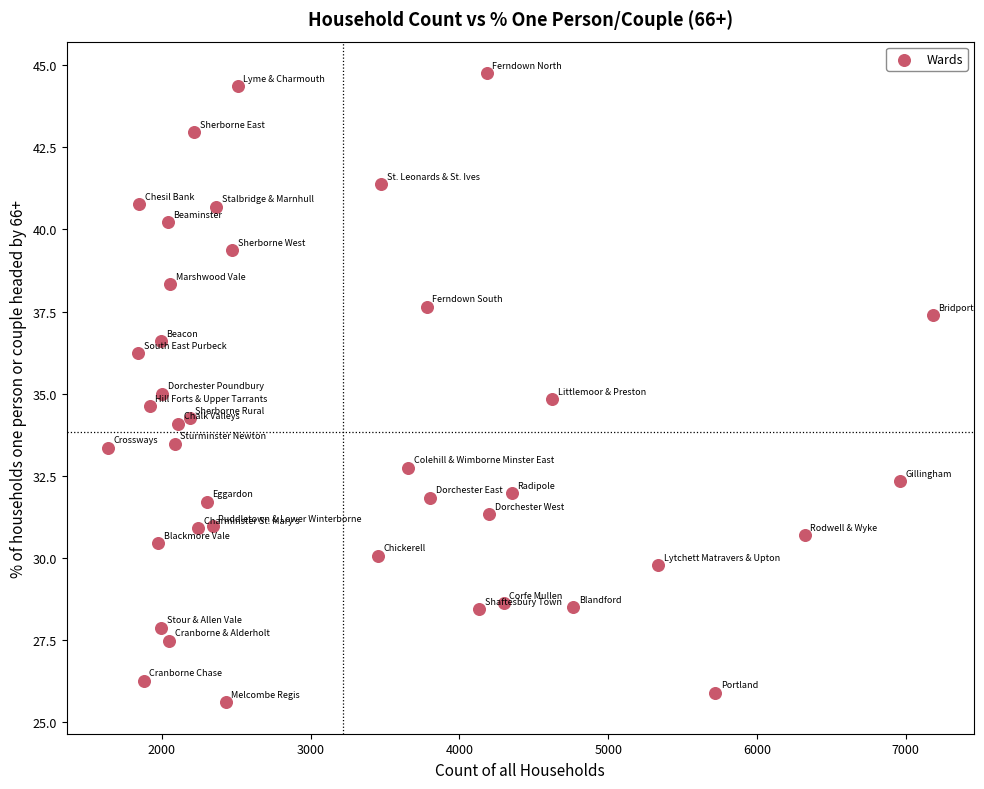

What is the range of X values (max minus min)?

5544.0